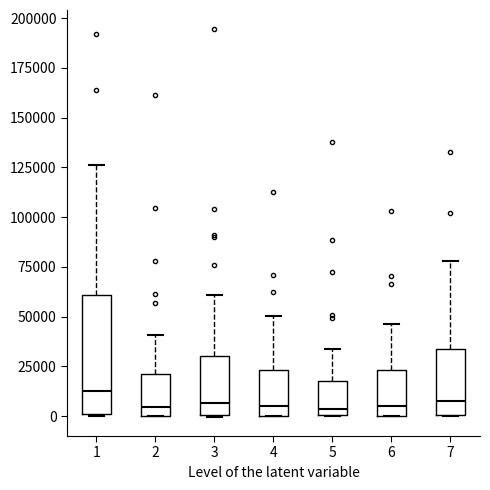

Where is the upper edge of the box at x = 3 on the y-axis? The values are not printed on the chart, so give them approximately, as read against the axis.

30000